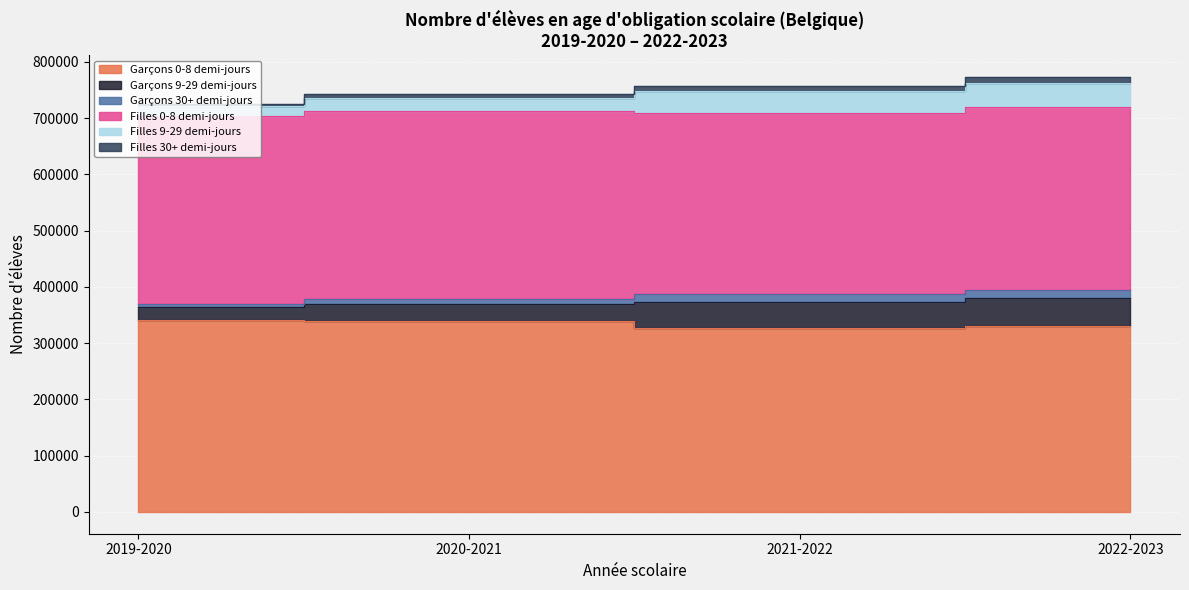

Reading left to right, extract all data points from this chart.

Garçons 0-8 demi-jours: 340864	340346	327882	331003
Garçons 9-29 demi-jours: 23765	30049	46116	49969
Garçons 30+ demi-jours: 5442	8263	12801	13883
Filles 0-8 demi-jours: 334071	334662	322733	325425
Filles 9-29 demi-jours: 17965	23438	38709	42757
Filles 30+ demi-jours: 3737	5467	9216	10186